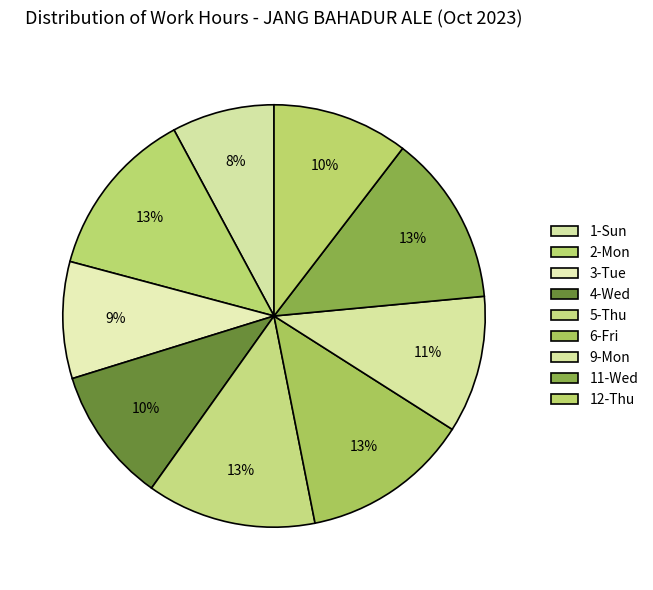

Which has a higher value, 6-Fri or 4-Wed?

6-Fri